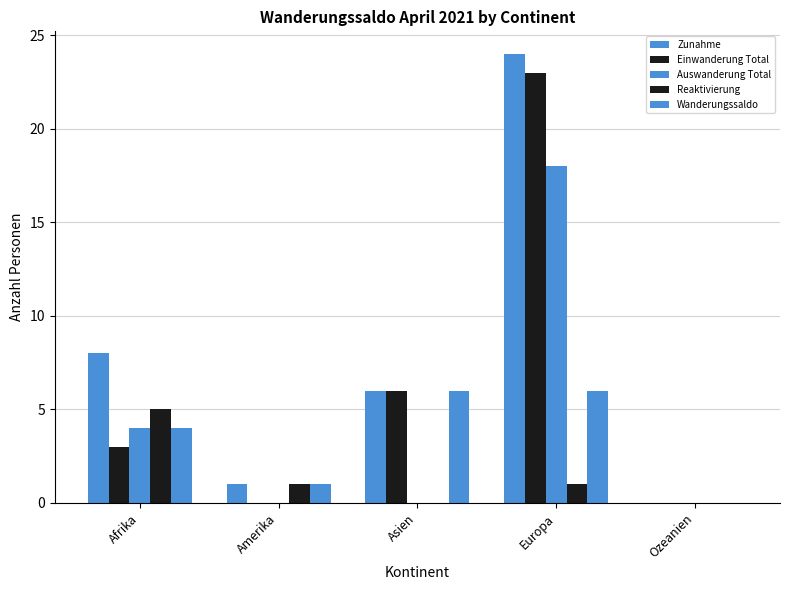

Which series has the largest total across all categories?

Zunahme